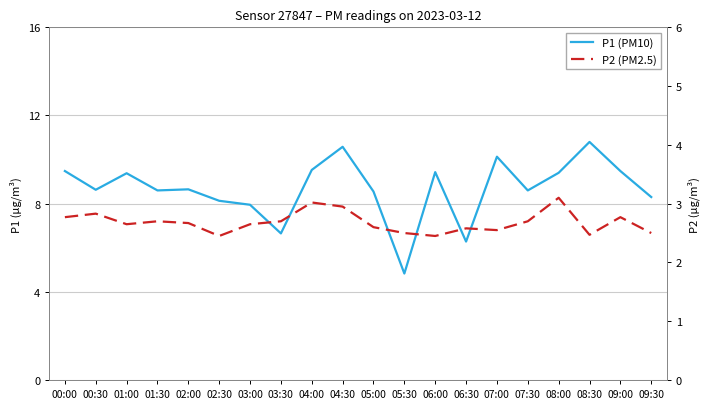

What is the difference between the second highest and second lowest values in the P2 (PM2.5) series?

0.6